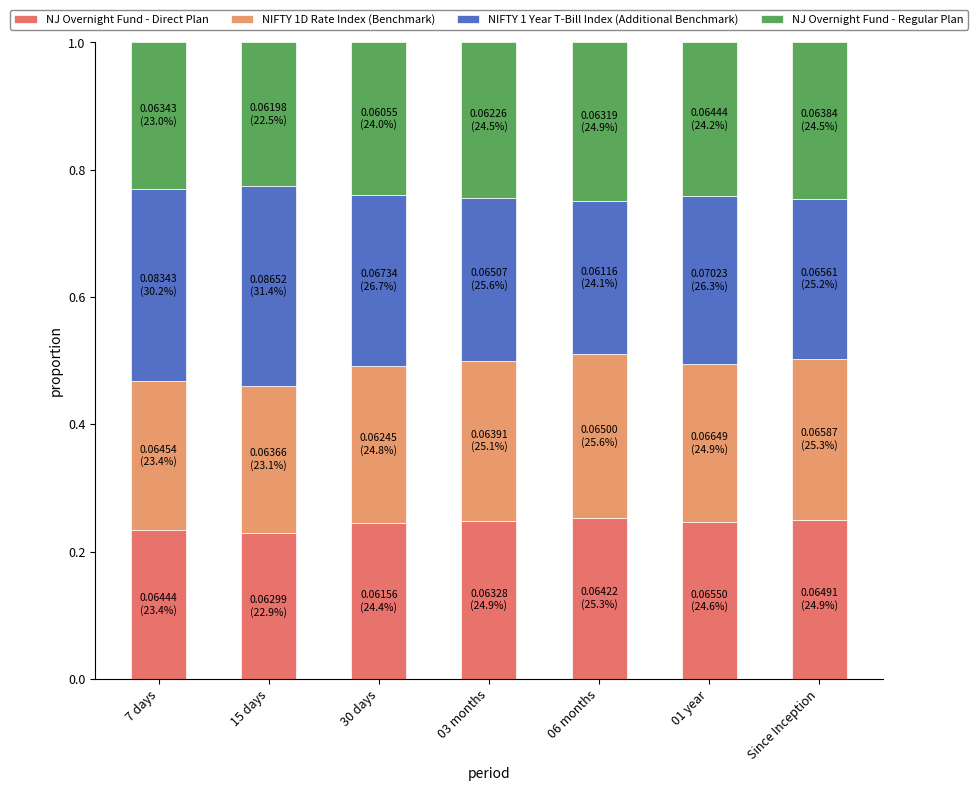

Count the number of categories in the chart.

7